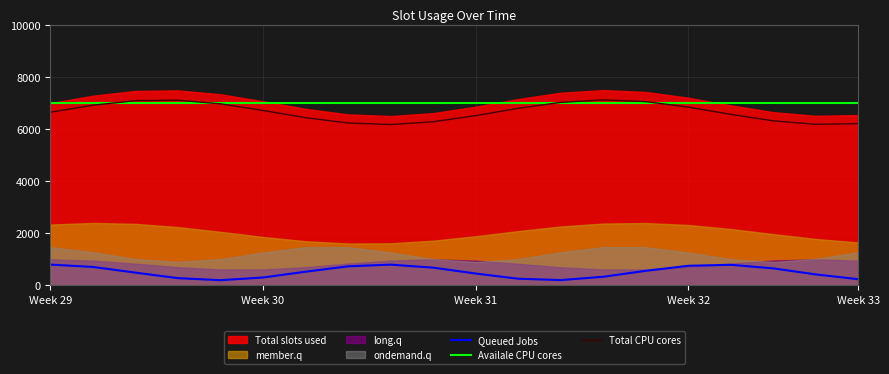

How many interior local peaks does the Total CPU cores series have?

2